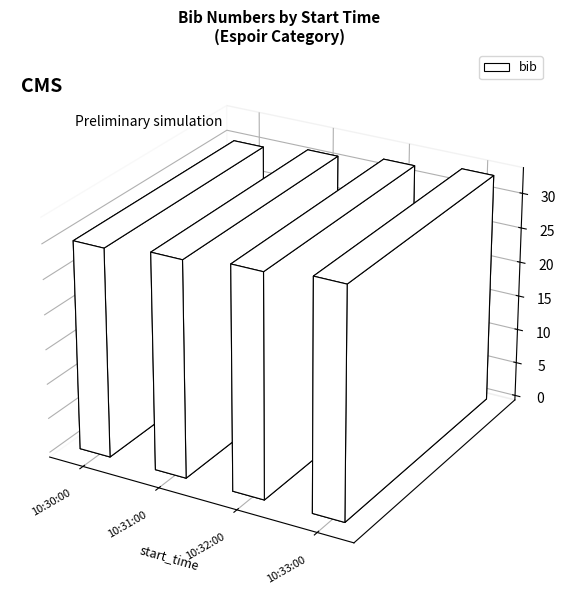

What is the difference between the values at 10:30:00 and 10:33:00?

3